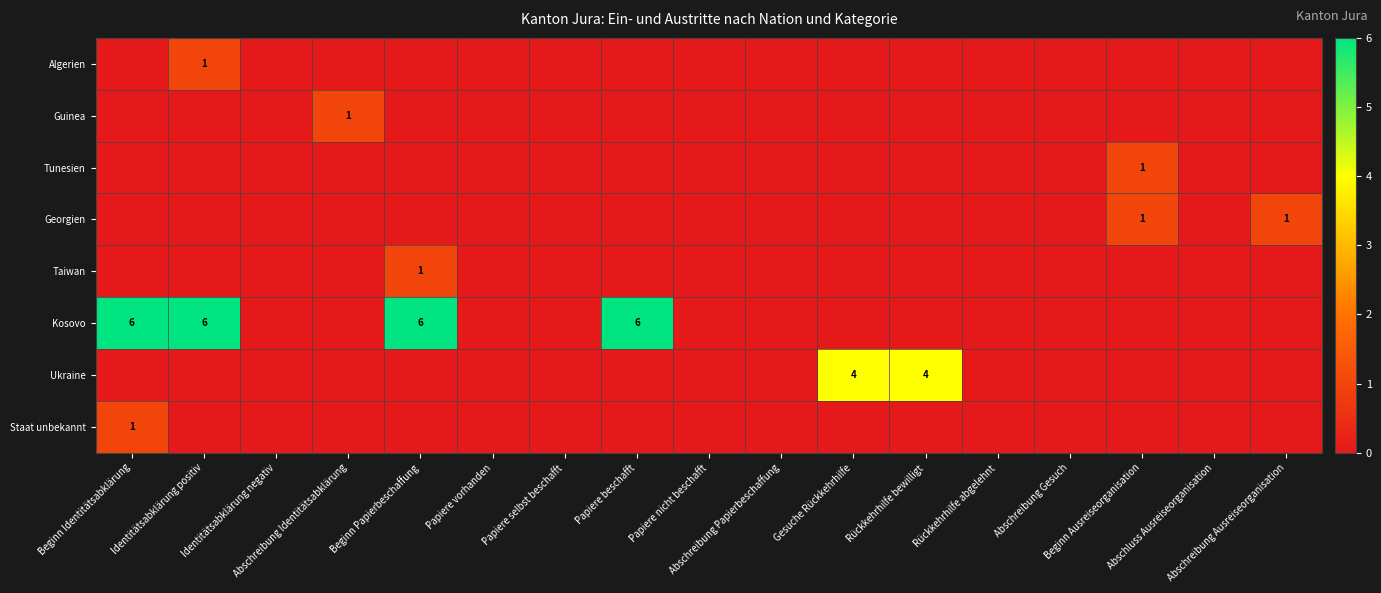

Is it true that Ukraine equals 0 at Abschreibung Identitätsabklärung?

True